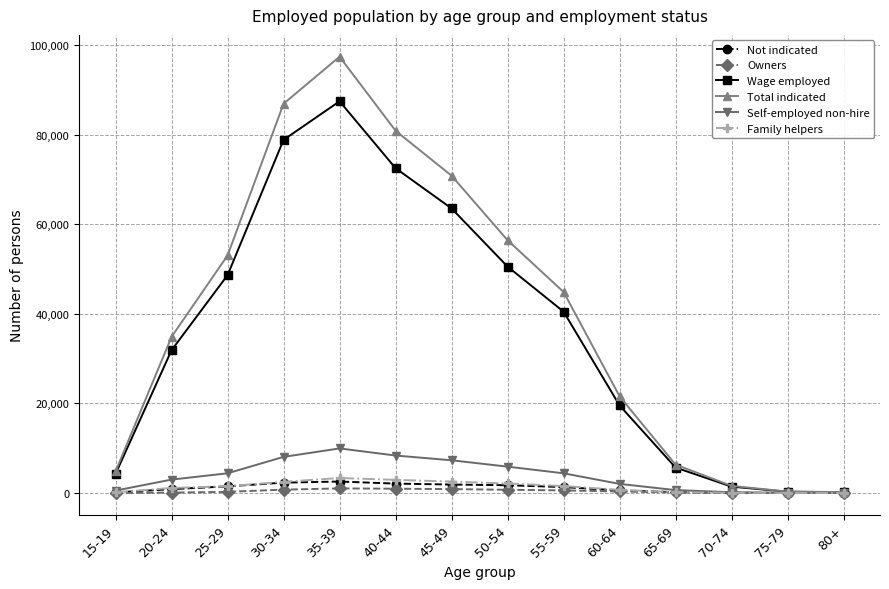

What is the highest value of the Owners series?

1024